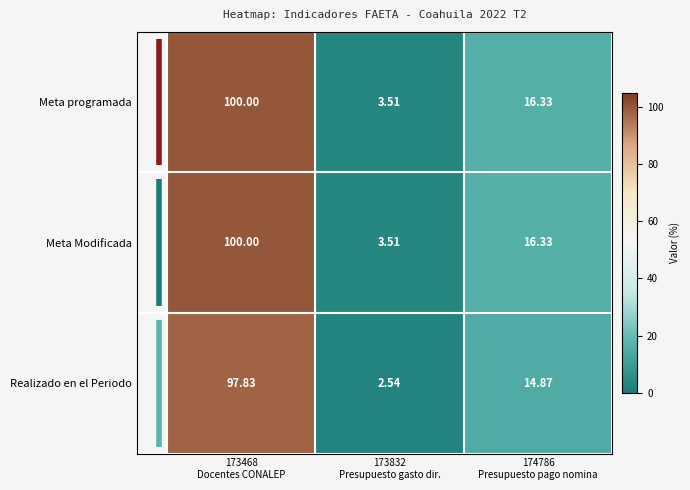

How many values in the Realizado en el Periodo series are below 14?

1